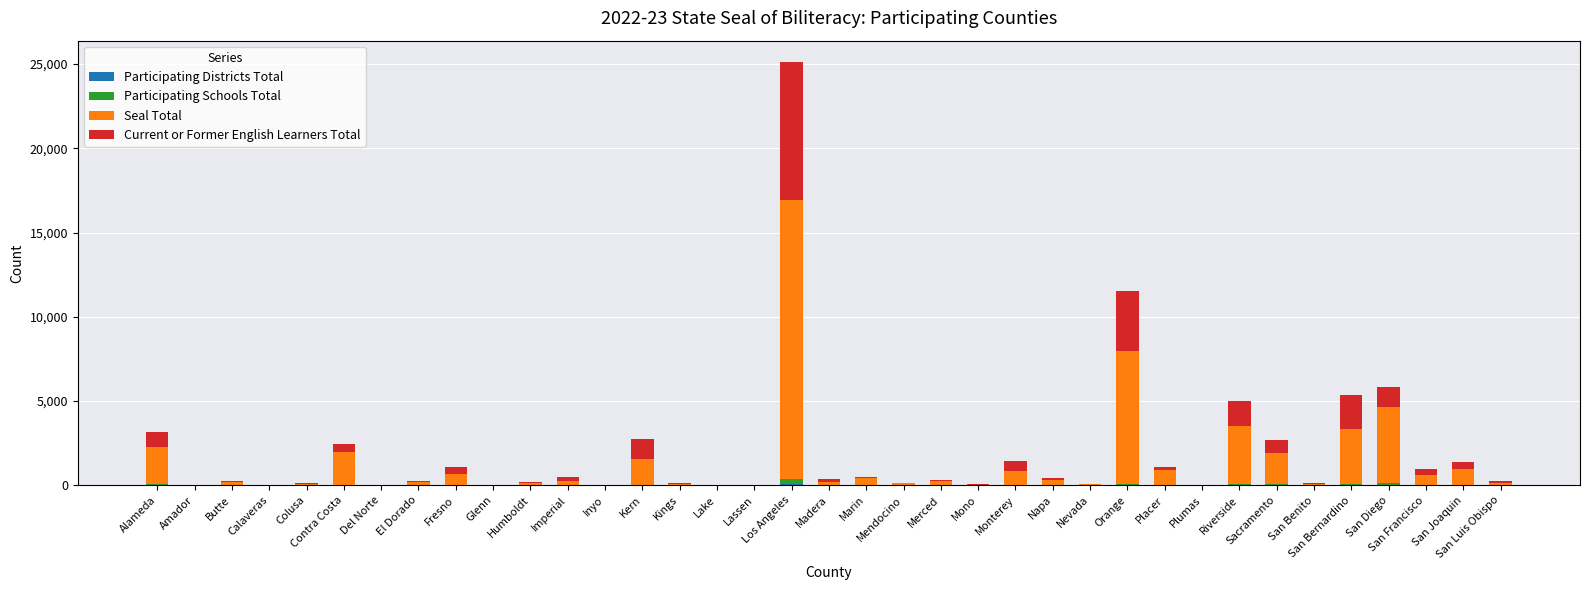

At which category is the sum across all series the highest?

Los Angeles